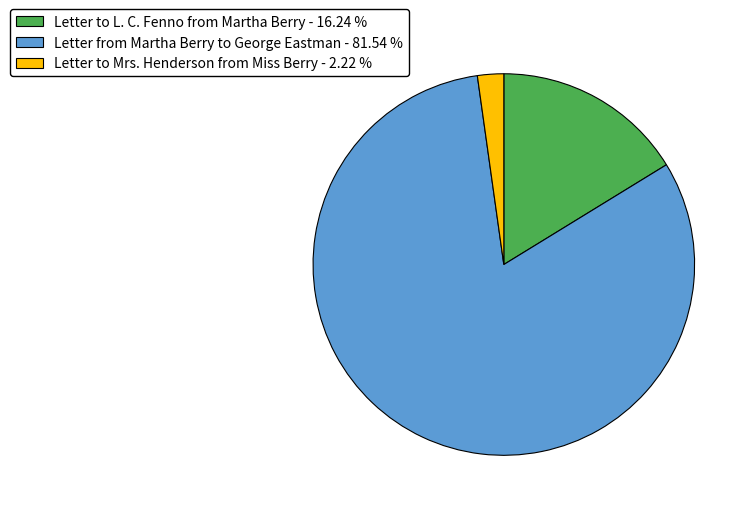

Does any single category account for the majority?

Yes